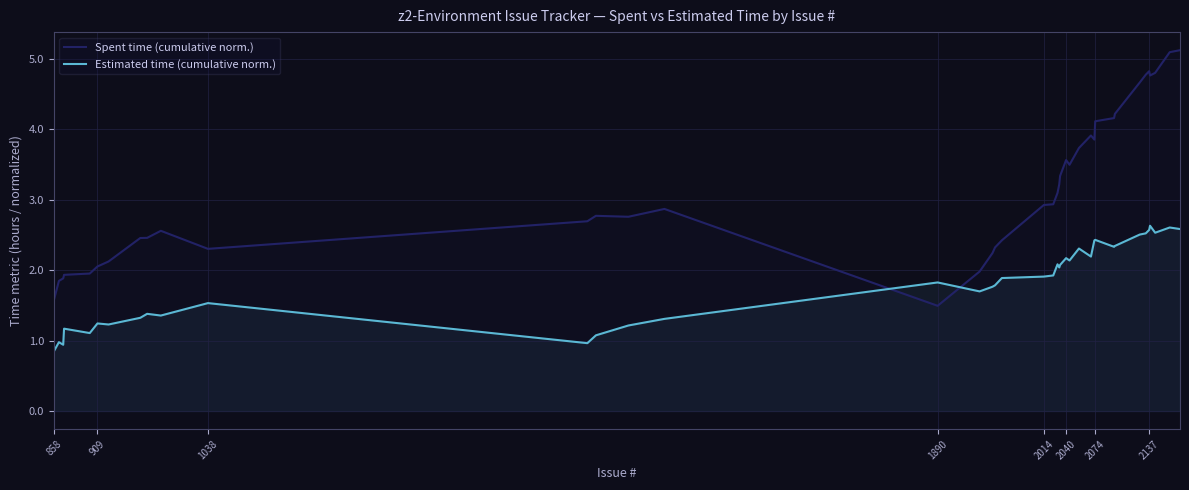

At 2137, list the series in order from largest to smallest.

Spent time (cumulative norm.), Estimated time (cumulative norm.)